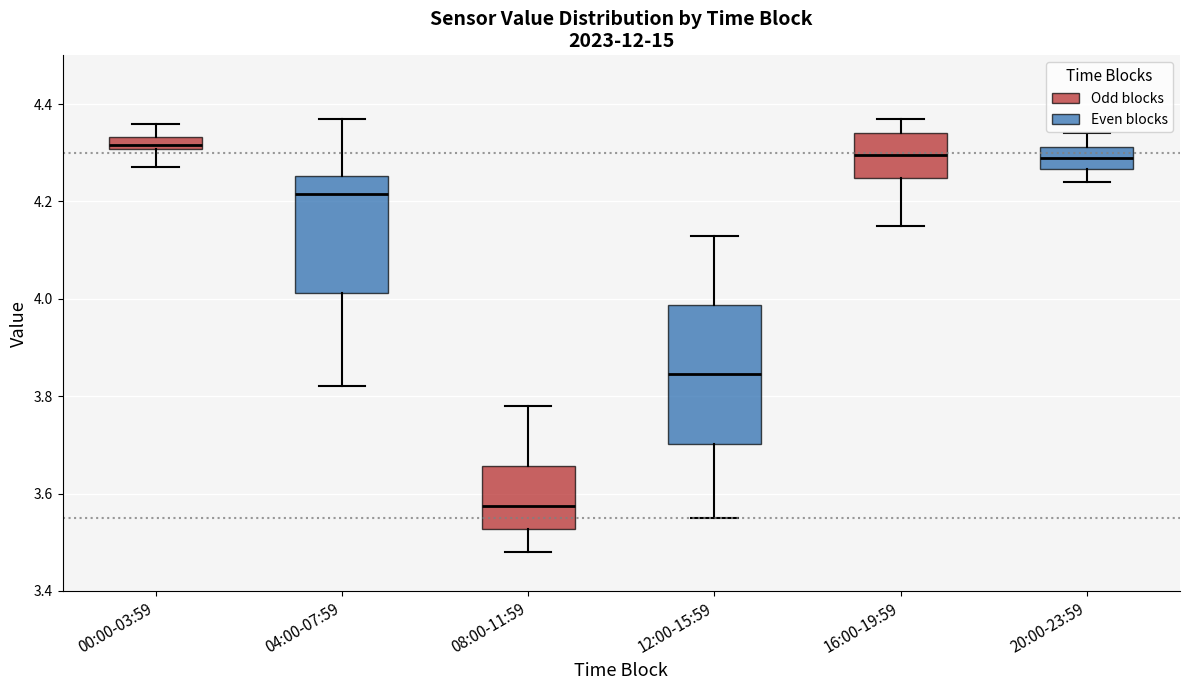

Which box's median line is the lowest?

08:00-11:59